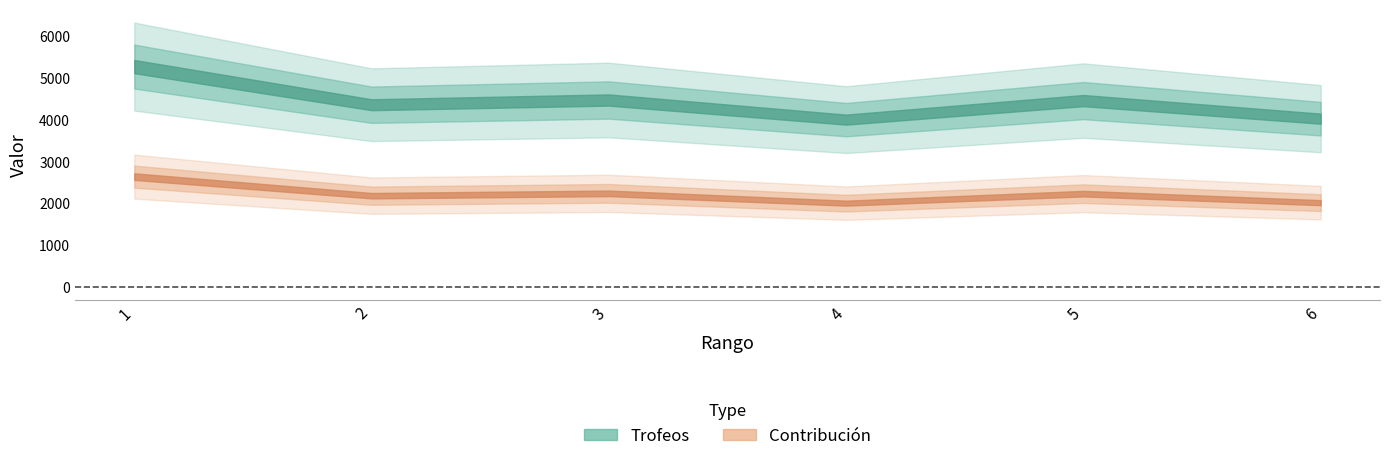

True or false: Recibido and Contribución cross at least once.

False